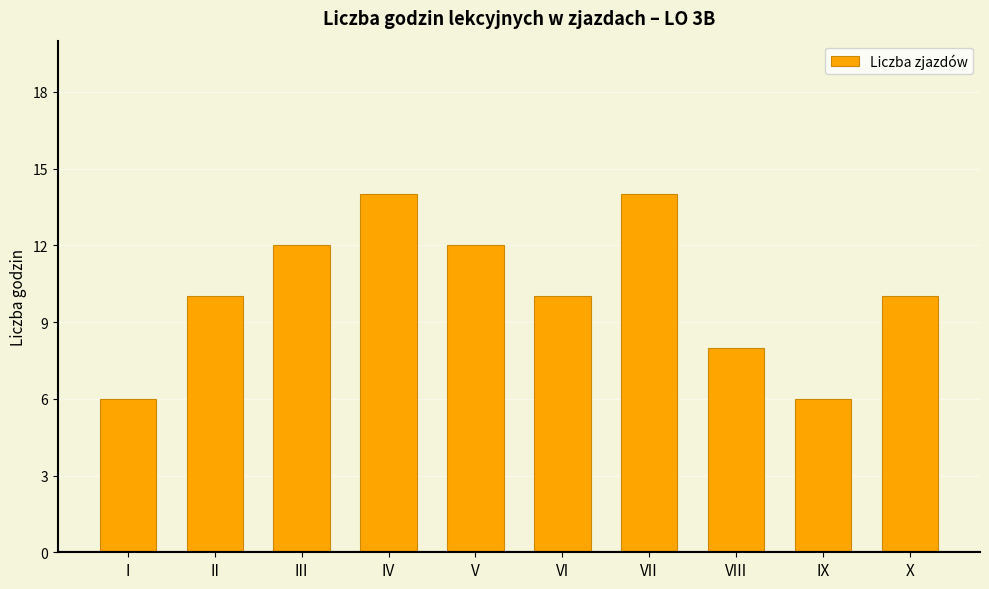

What is the value of the 10th bar from the left?

10